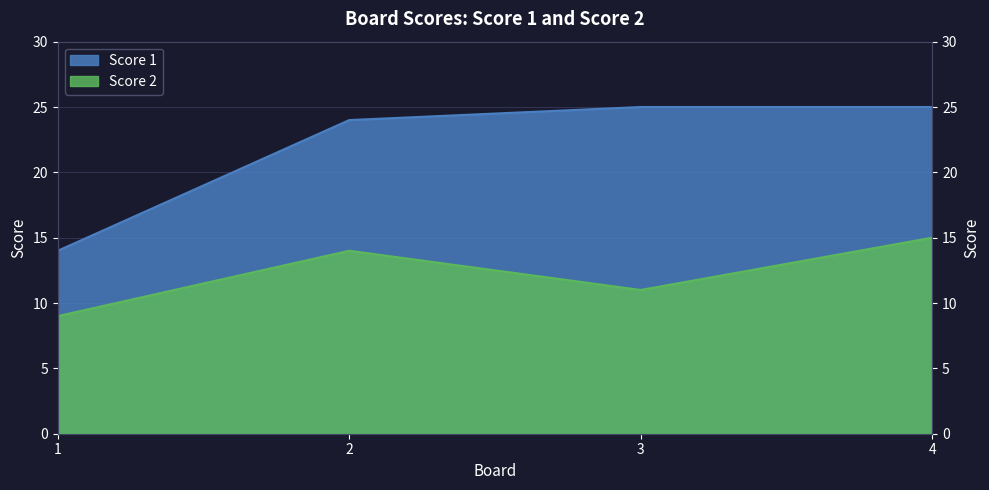

How many data points does each series have?

4